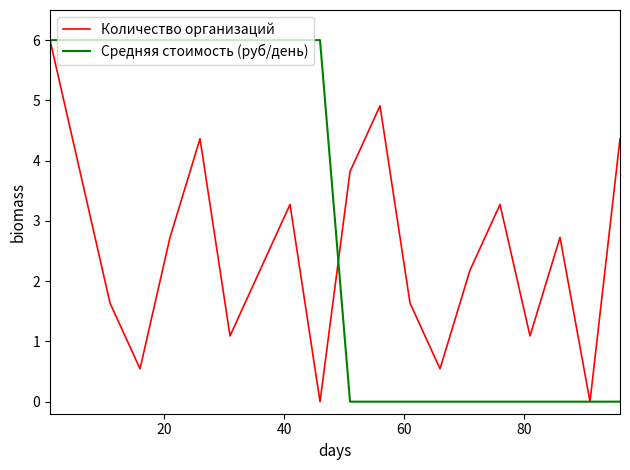

Does the chart have visible grid lines?

No